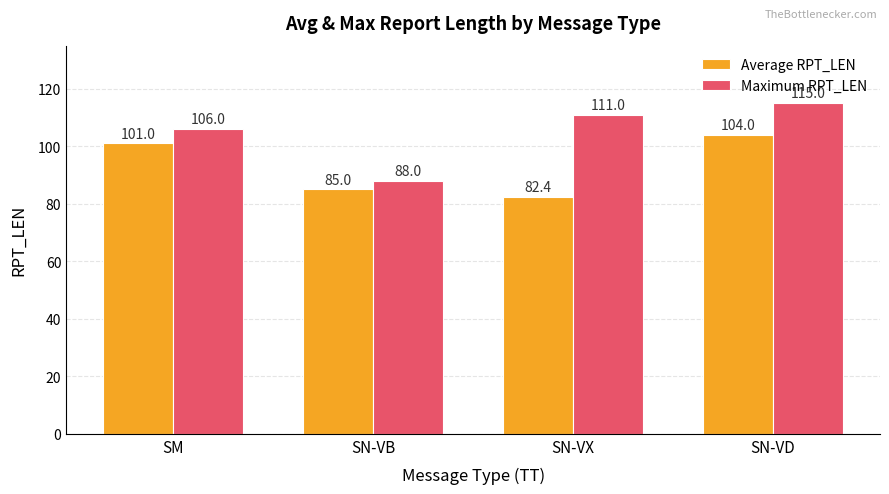

Rank the categories by Maximum RPT_LEN value from highest to lowest.

SN-VD, SN-VX, SM, SN-VB